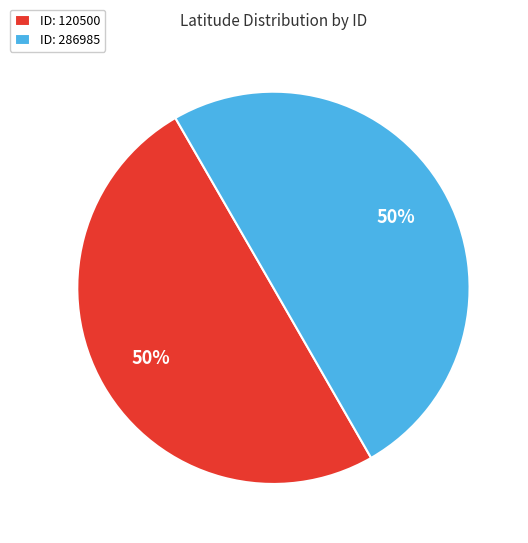

True or false: ID: 120500 accounts for 63% of the total.

False